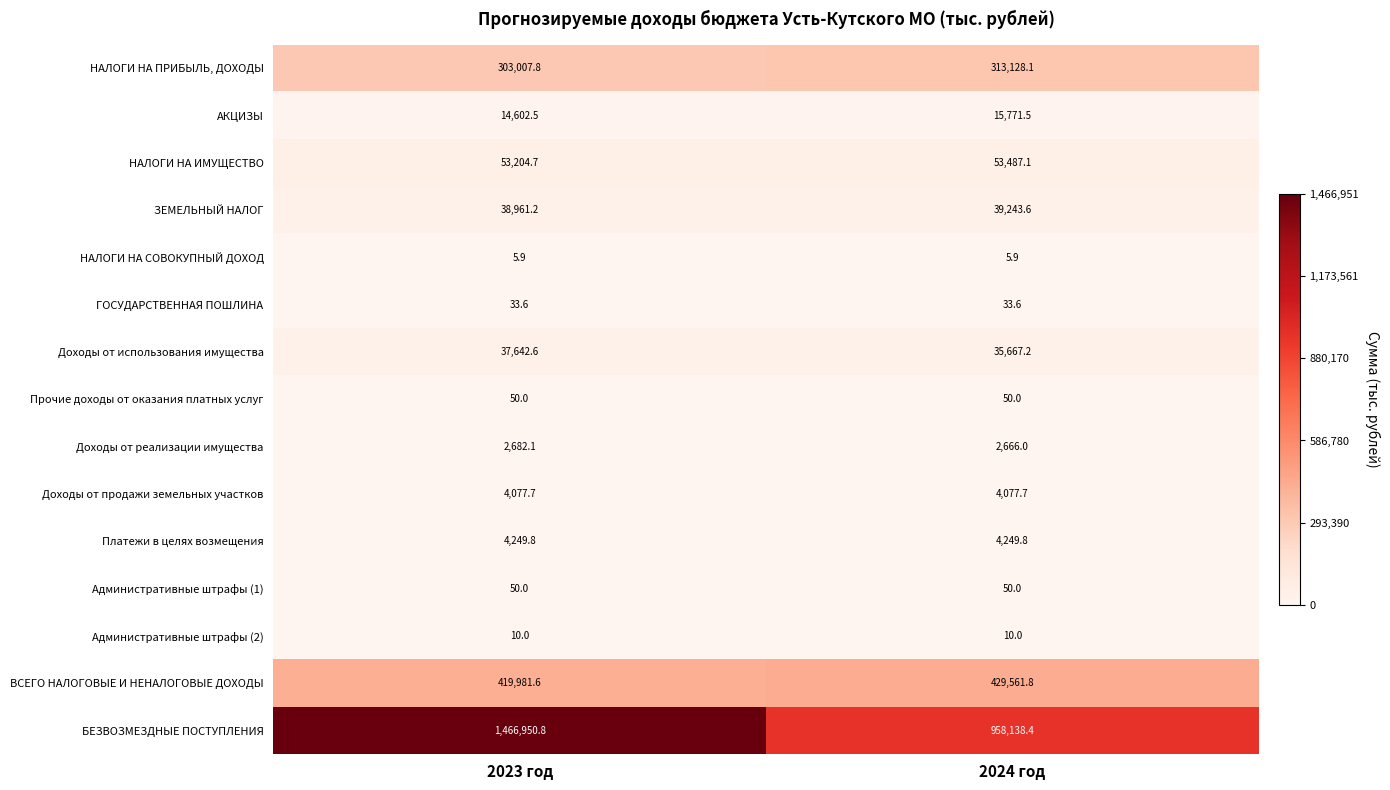

Which series has the largest range (max minus min)?

БЕЗВОЗМЕЗДНЫЕ ПОСТУПЛЕНИЯ